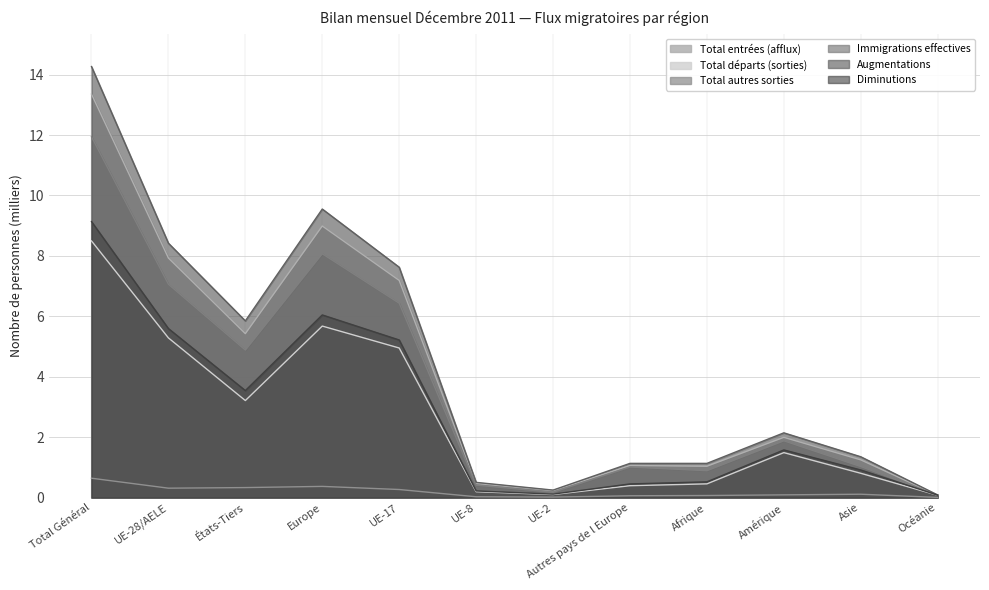

Which series has the widest spread of values?

Augmentations